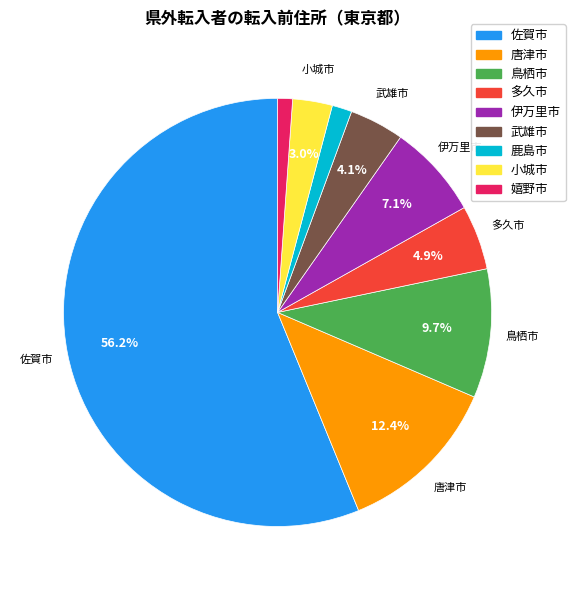

Between 唐津市 and 嬉野市, which is larger?

唐津市